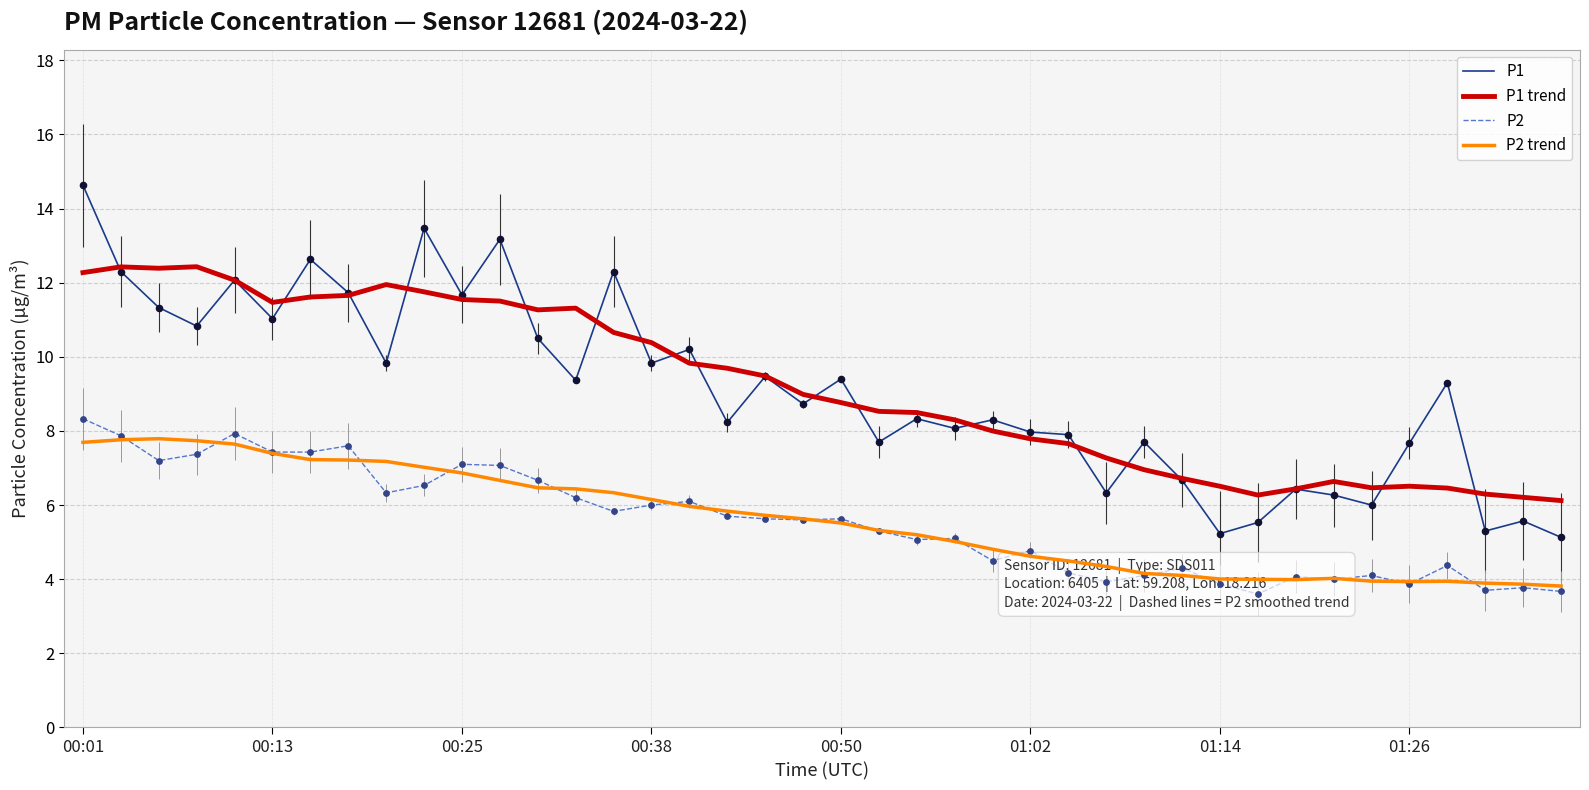

Which series reaches the minimum Y coordinate?

P2